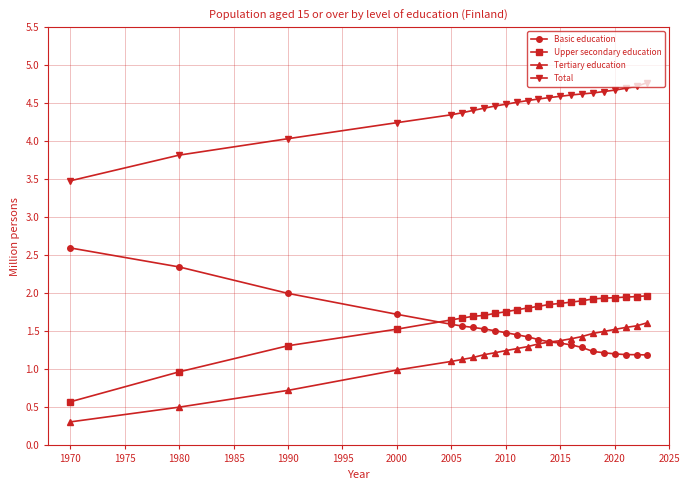

List the series in order of their peak value, lowest first.

Tertiary education, Upper secondary education, Basic education, Total